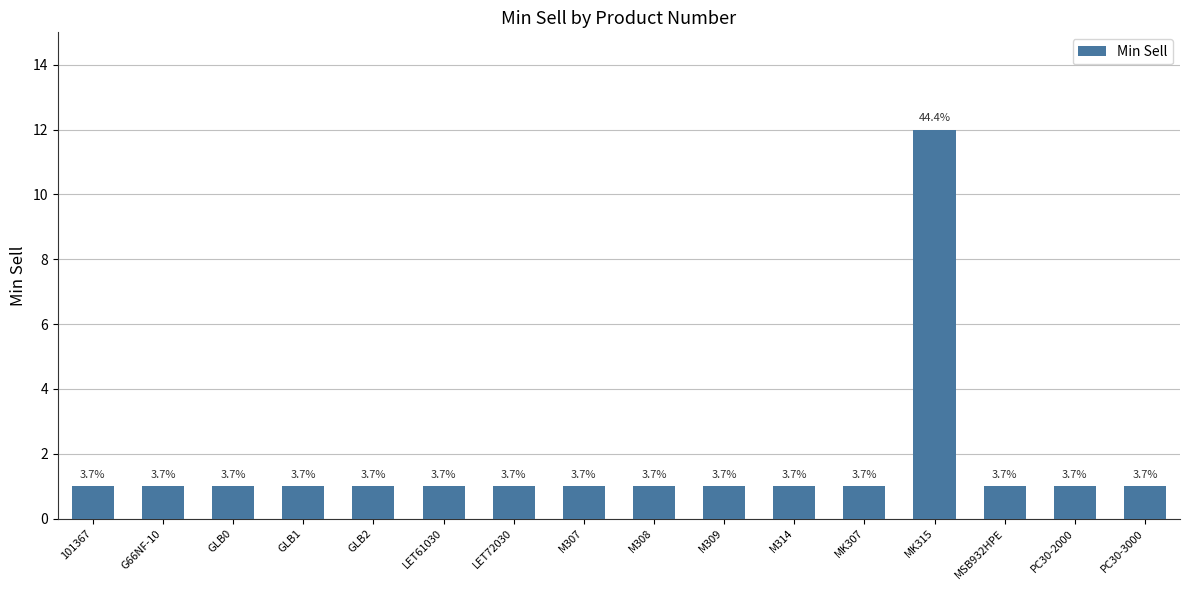

List the labels in order of value, largest first.

MK315, 101367, G66NF-10, GLB0, GLB1, GLB2, LET61030, LET72030, M307, M308, M309, M314, MK307, MSB932HPE, PC30-2000, PC30-3000